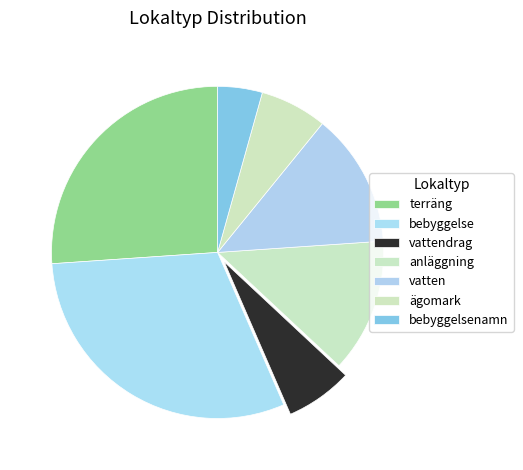

Count the number of slices in the pie.

7